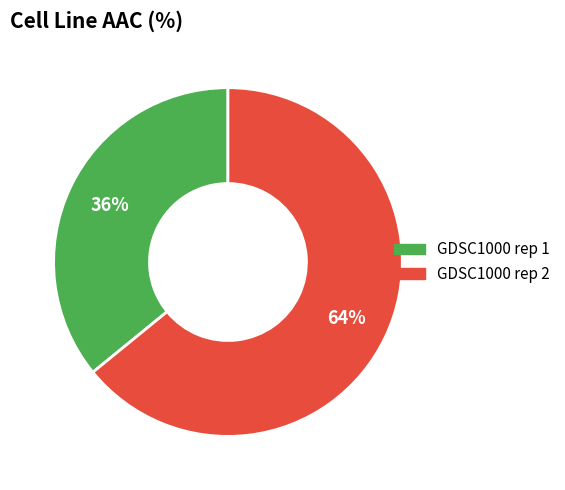

The GDSC1000 rep 1 slice represents 44% of the pie. True or false?

False